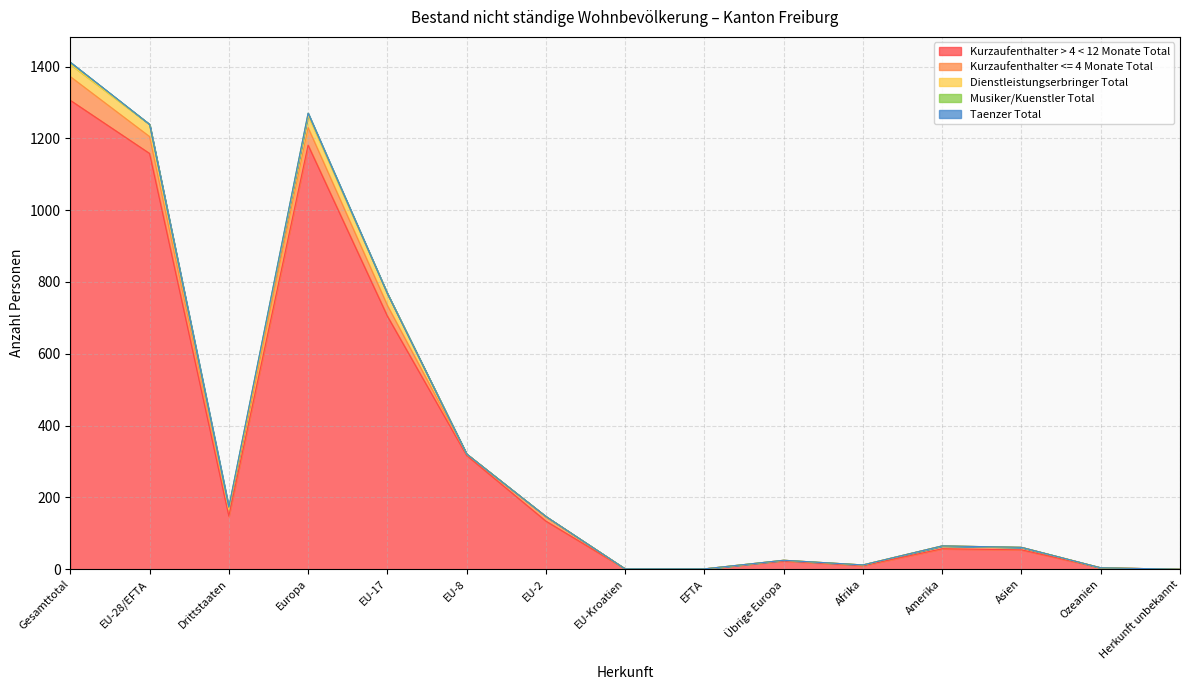

What are all the series names shown in the legend?

Kurzaufenthalter > 4 < 12 Monate Total, Kurzaufenthalter <= 4 Monate Total, Dienstleistungserbringer Total, Musiker/Kuenstler Total, Taenzer Total